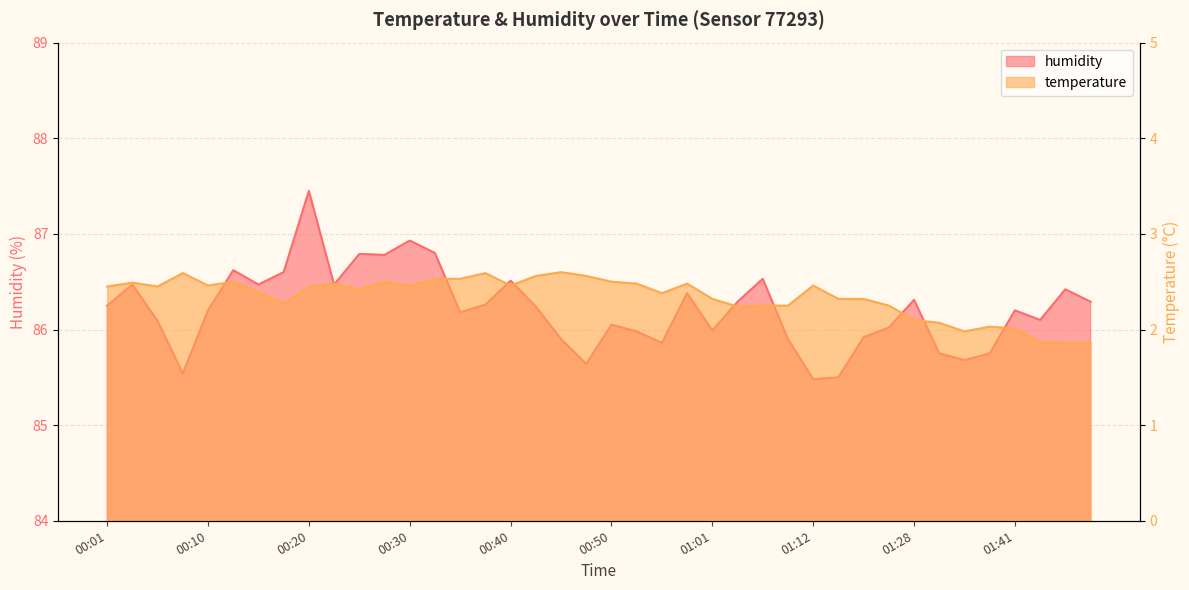

What is the difference between the maximum and second lowest values in the temperature series?

0.7